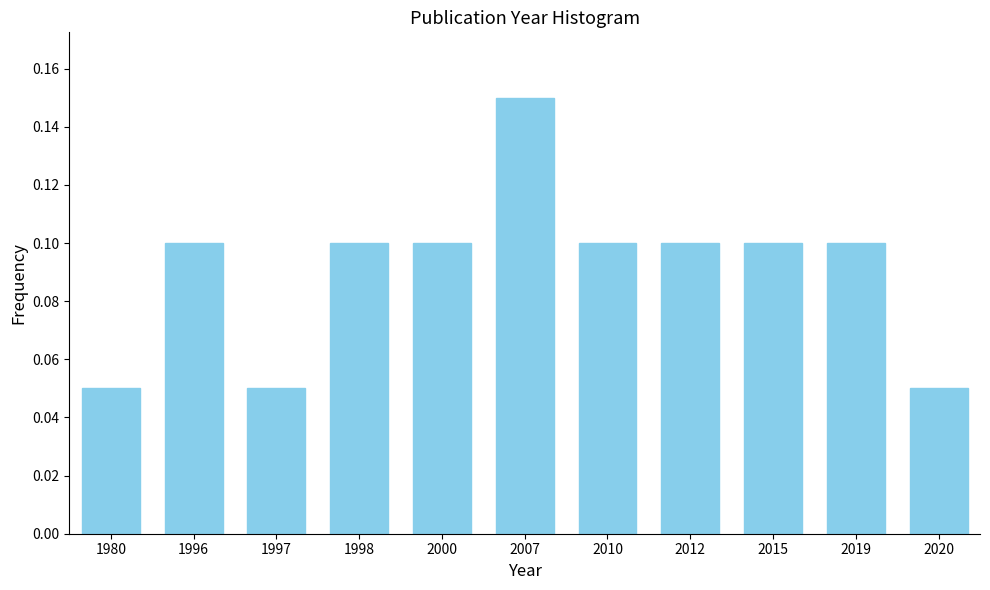

At which category does the chart reach its peak across all series?

2007